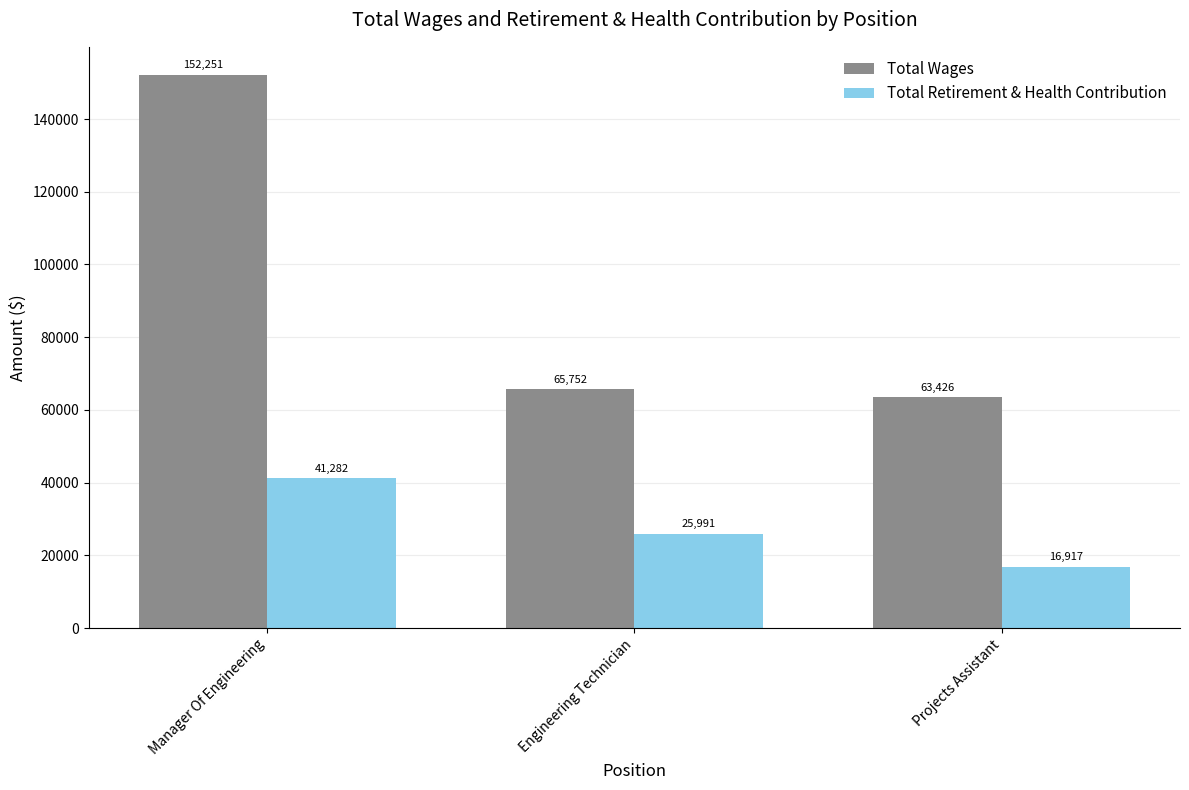

Rank the series by their maximum value, from highest to lowest.

Total Wages, Total Retirement & Health Contribution